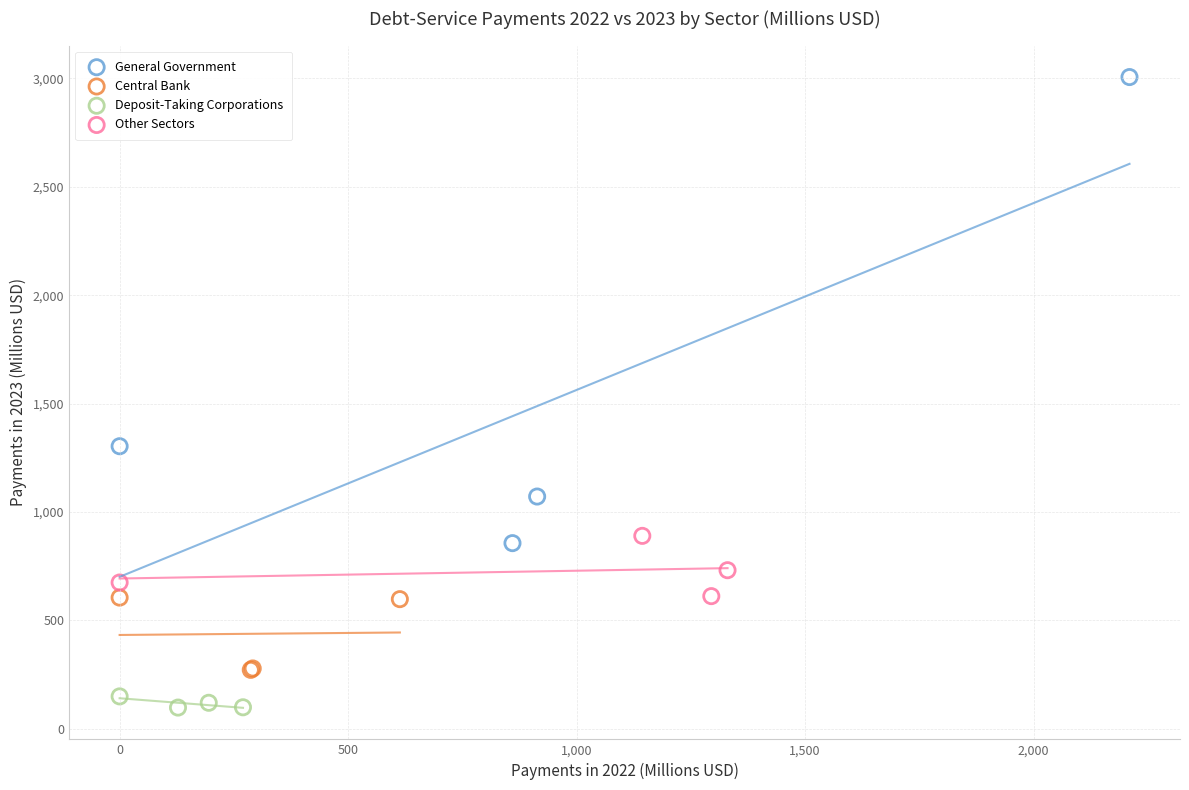

Which series contains the highest Y value?

General Government